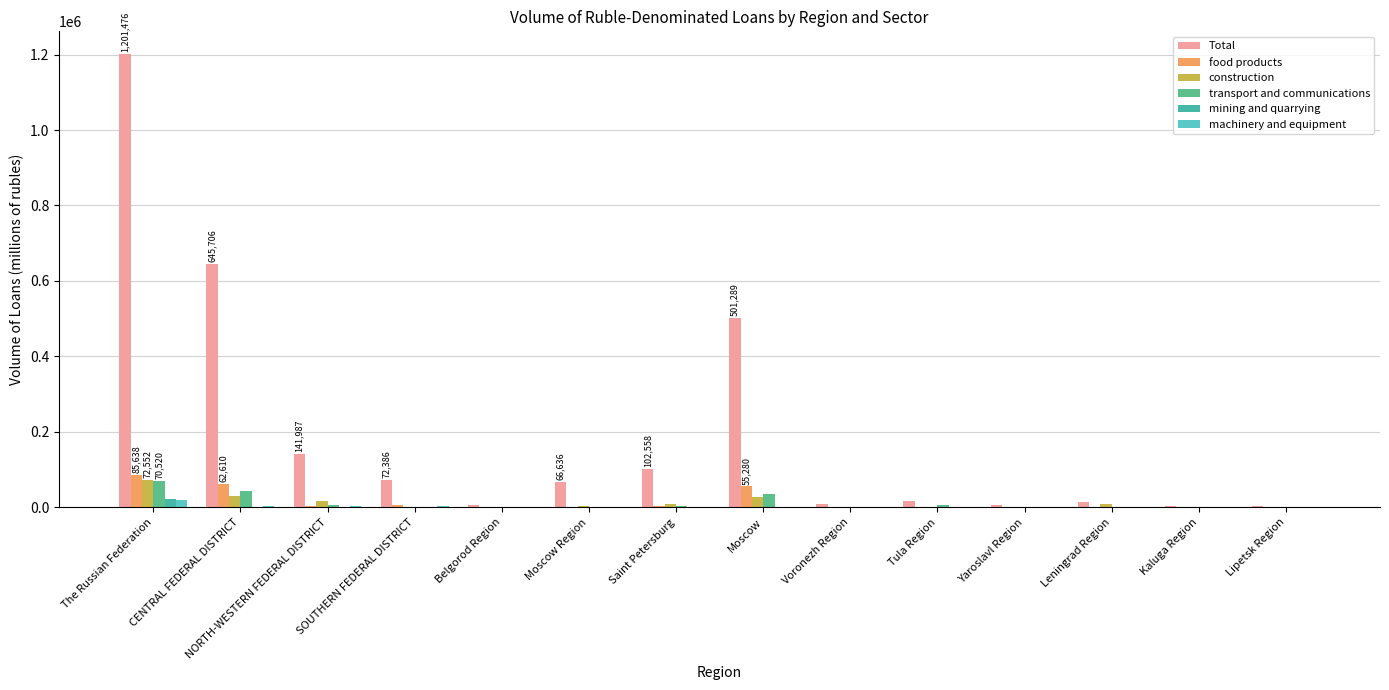

Are the bars grouped side by side (vs. stacked)?

Yes